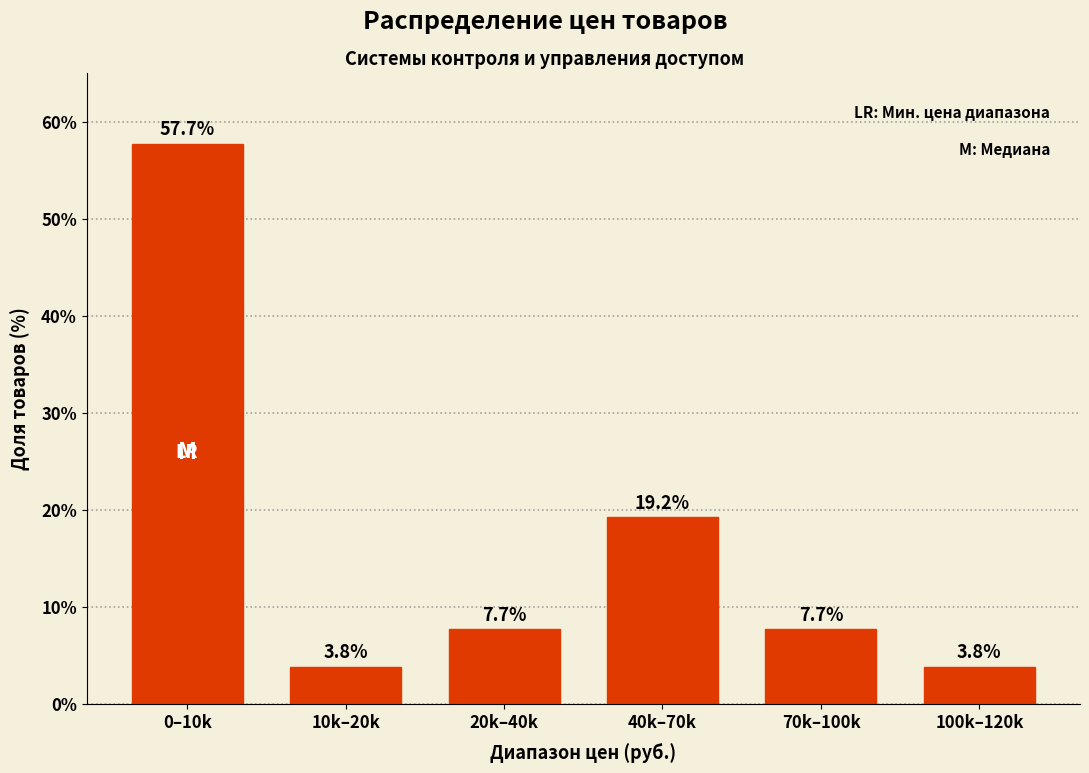

Reading right to left, extract all data points from this chart.

3.8	7.7	19.2	7.7	3.8	57.7